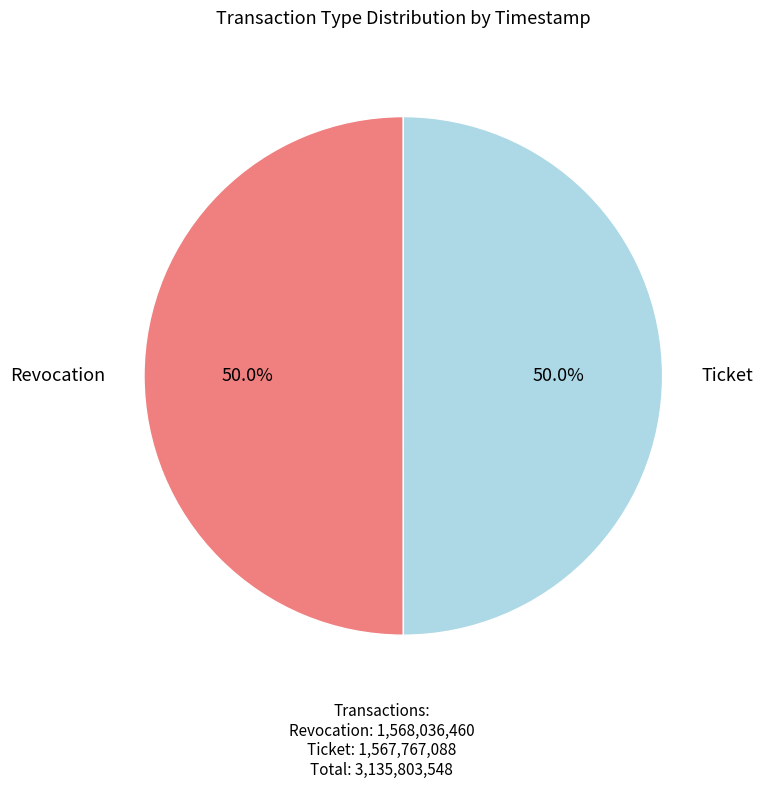

How many segments does this pie chart have?

2